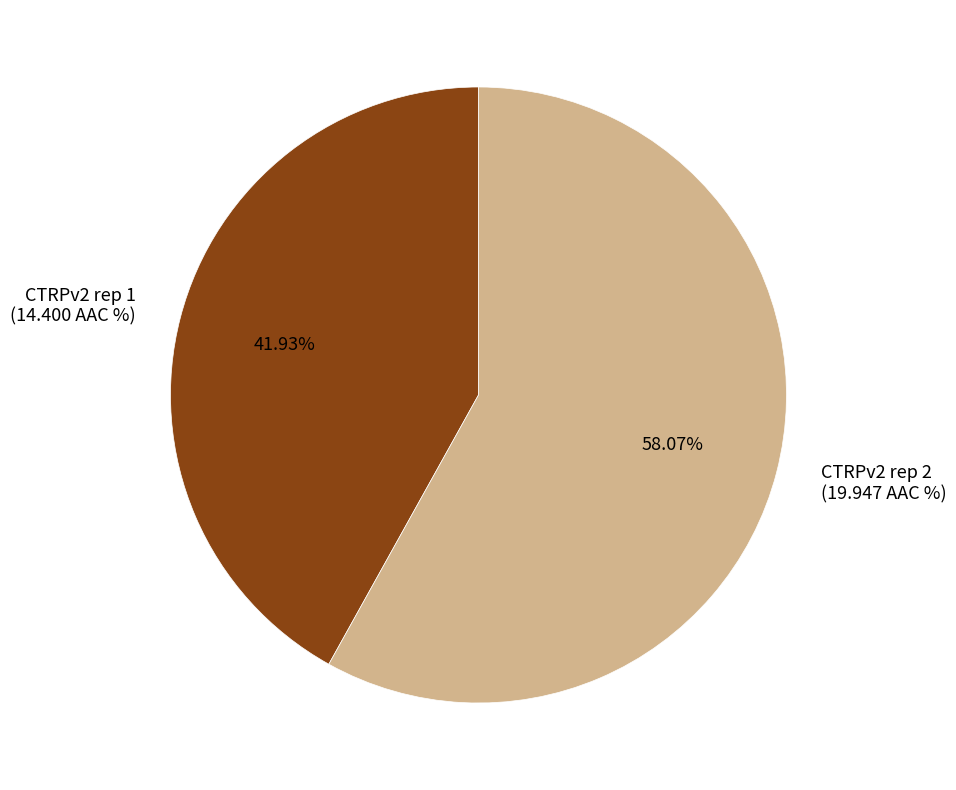

Combined, what portion of the pie is CTRPv2 rep 1 and CTRPv2 rep 2?

100.0%